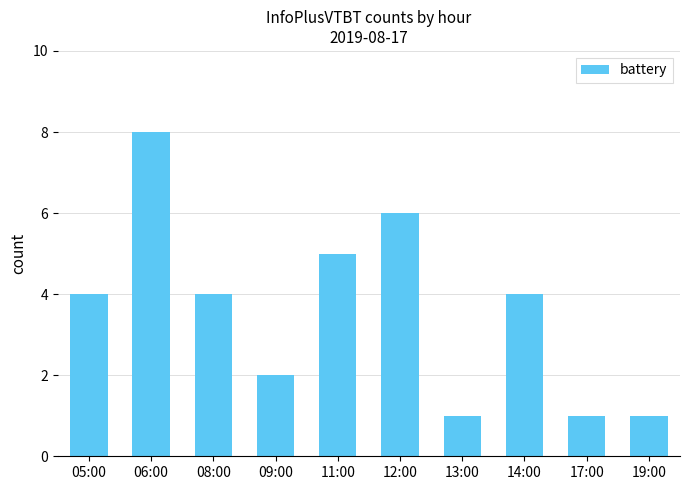

What is the maximum value shown in the chart?

8